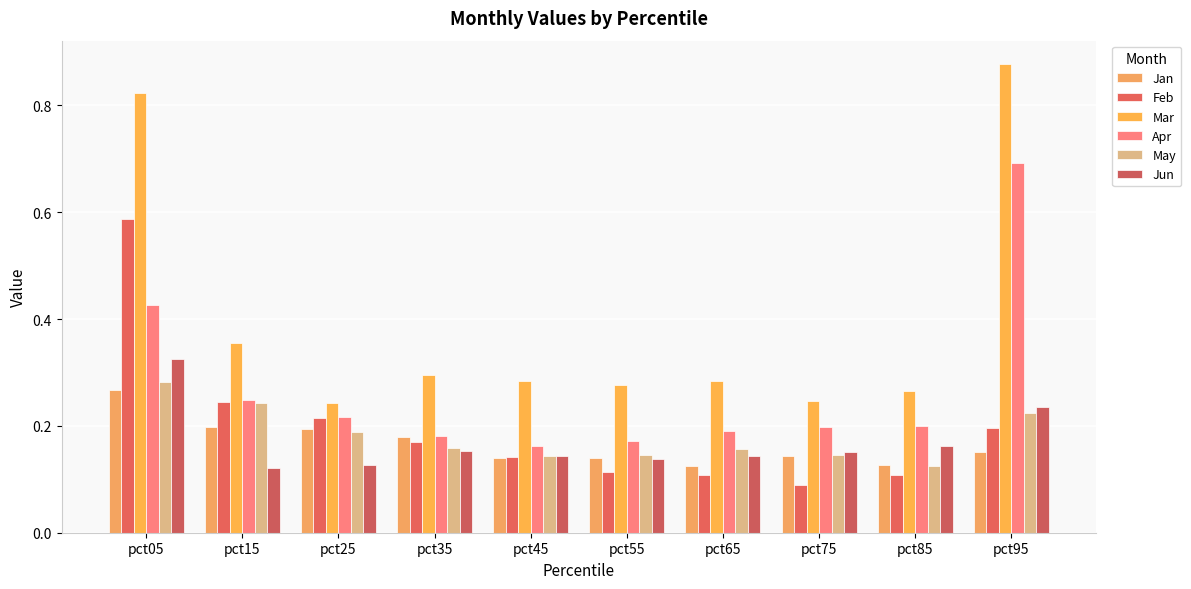

What is the difference between the maximum and minimum values in the May series?

0.2